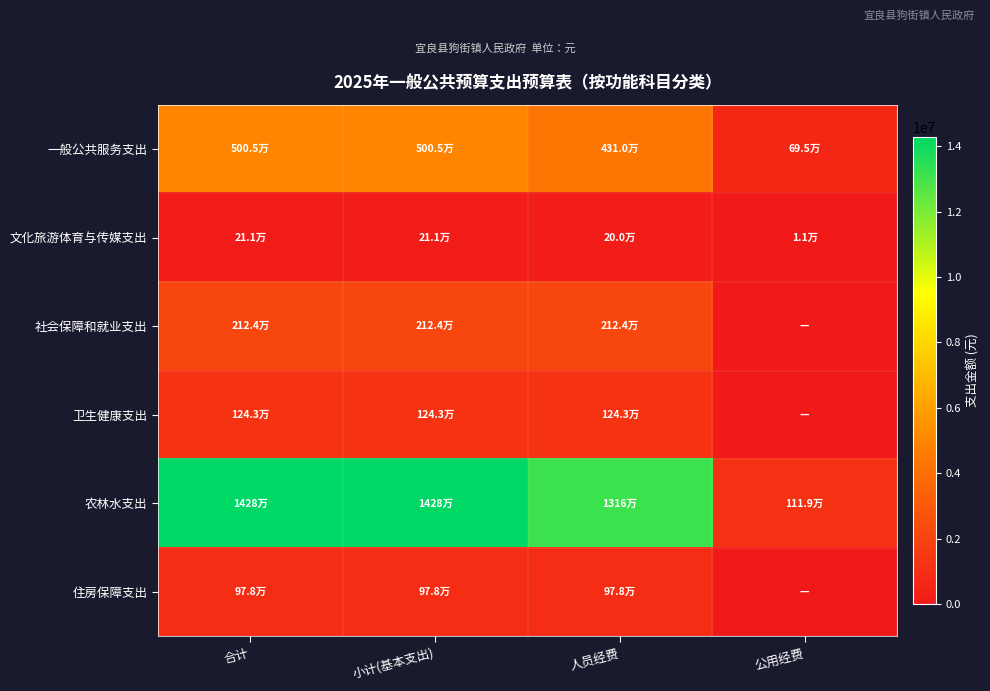

Reading left to right, transcribe all the data shown in this chart.

一般公共服务支出: 合计=5005380.0	小计(基本支出)=5005380.0	人员经费=4310280.0	公用经费=695100.0
文化旅游体育与传媒支出: 合计=210988.0	小计(基本支出)=210988.0	人员经费=199988.0	公用经费=11000.0
社会保障和就业支出: 合计=2123695.2	小计(基本支出)=2123695.2	人员经费=2123695.2	公用经费=0.0
卫生健康支出: 合计=1243405.3	小计(基本支出)=1243405.3	人员经费=1243405.3	公用经费=0.0
农林水支出: 合计=14279347.0	小计(基本支出)=14279347.0	人员经费=13160347.0	公用经费=1119000.0
住房保障支出: 合计=978445.0	小计(基本支出)=978445.0	人员经费=978445.0	公用经费=0.0